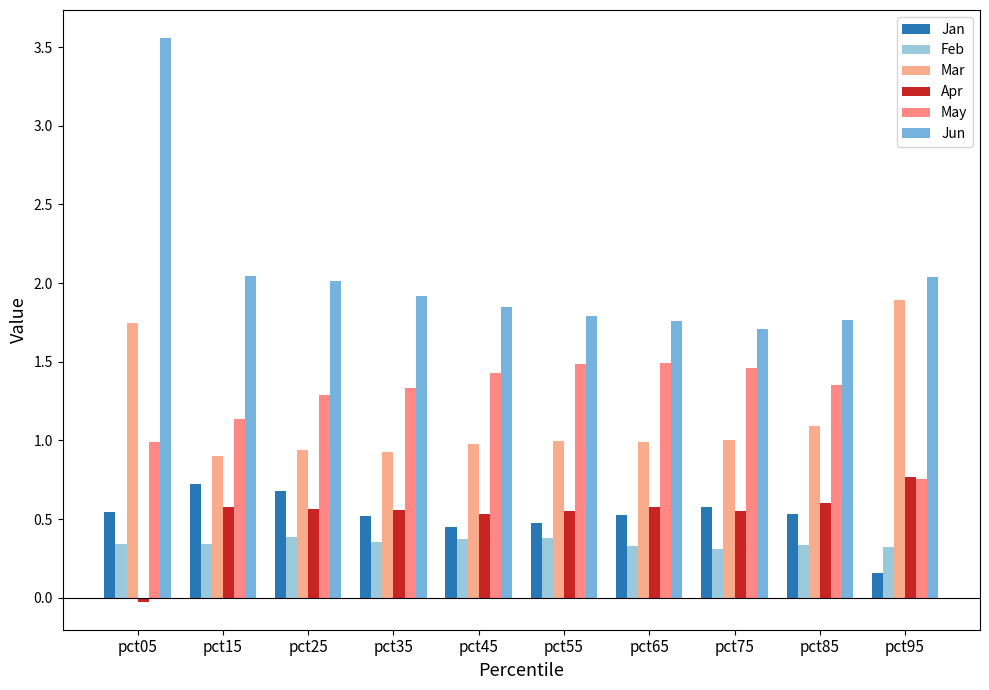

Count the number of data series in this chart.

6